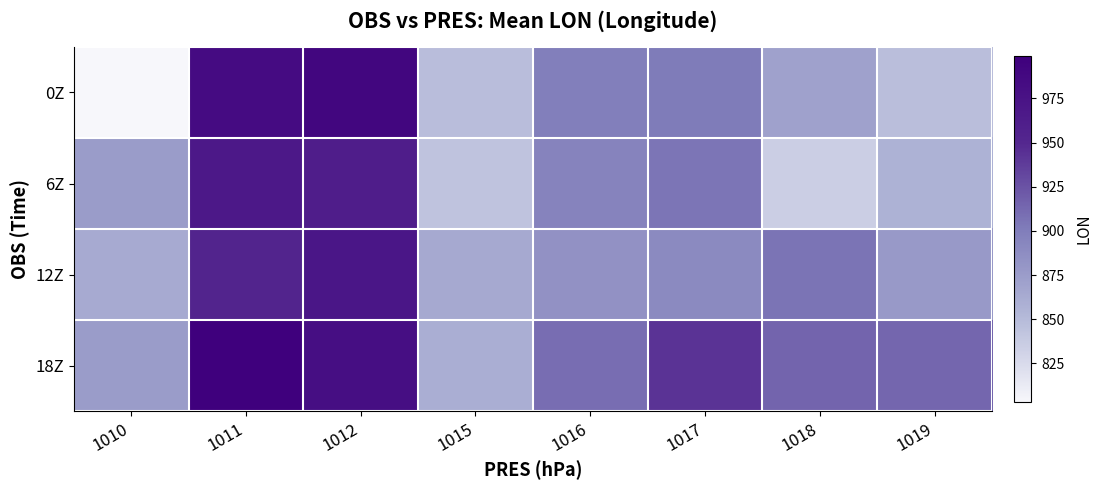

What is the total value across all series at 1012?

3904